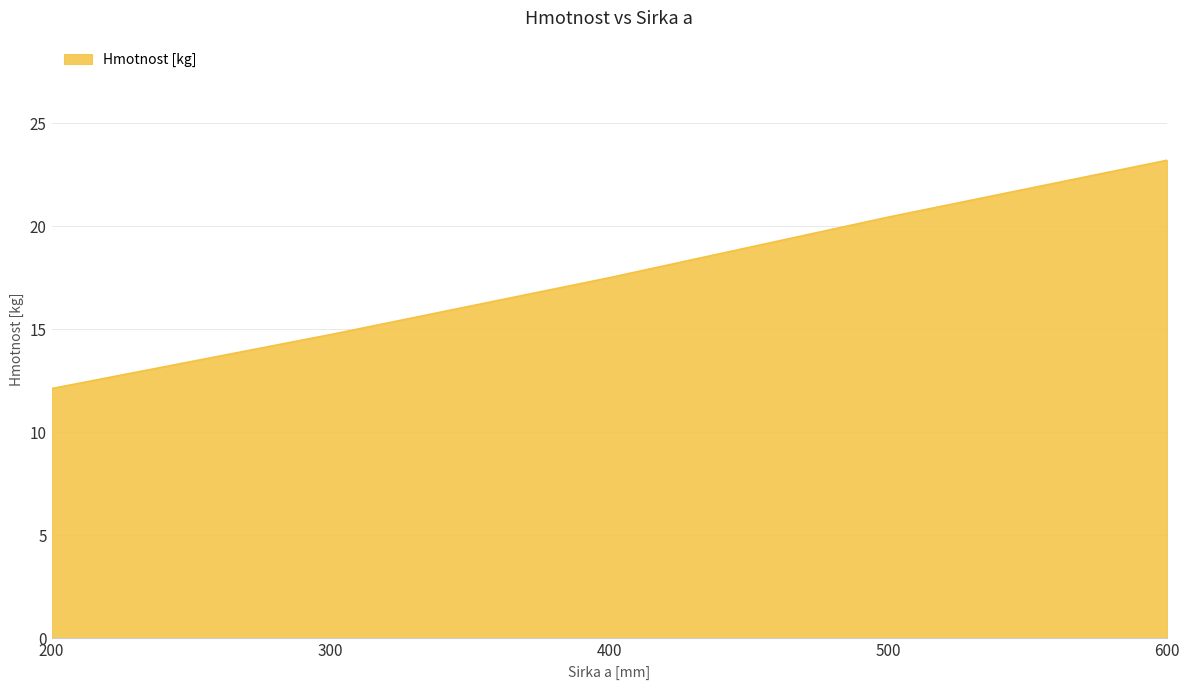

How many lines are shown in the chart?

1